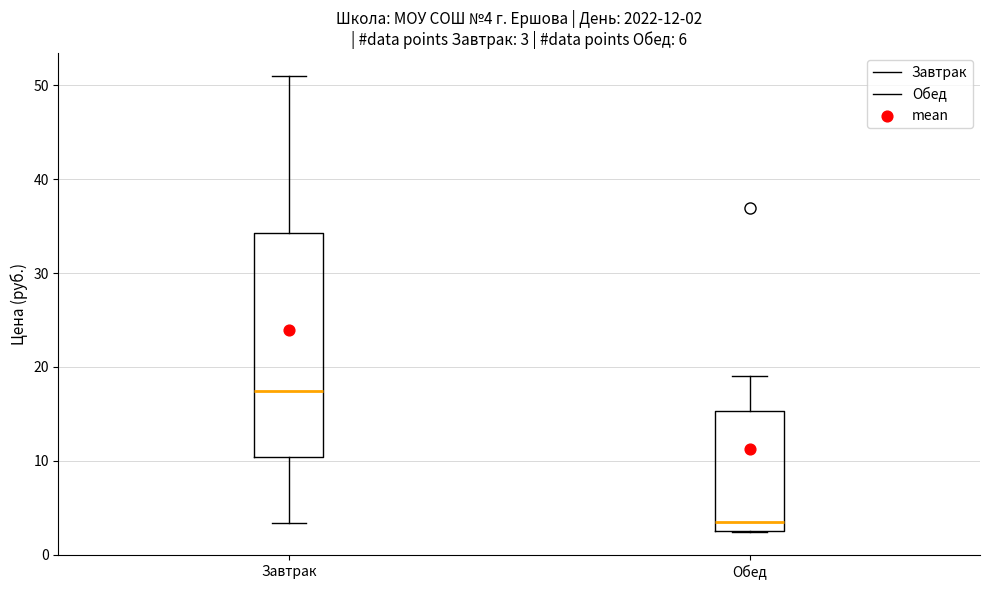

Which box's median line is the lowest?

Обед